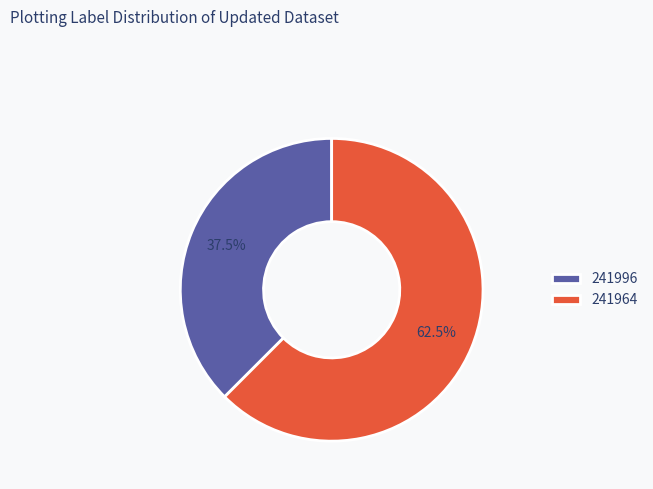

To the nearest percent, what is the difference between the largest and smallest slice percentages?

25%